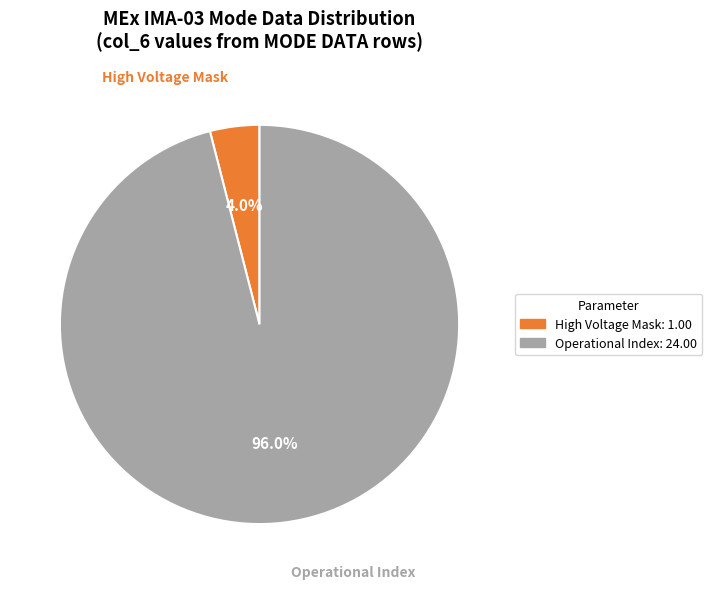

Is there any slice that represents more than half of the pie?

Yes